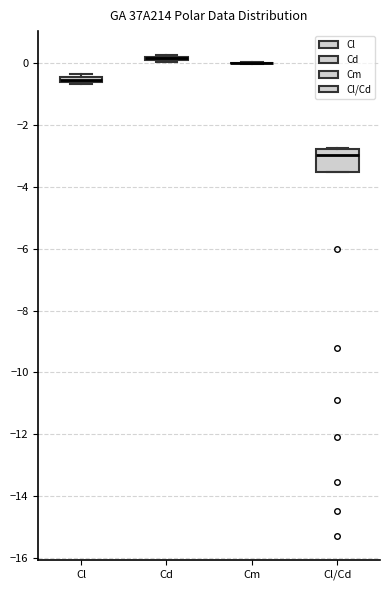

Which box is the tallest, from its lower edge to its upper edge?

Cl/Cd